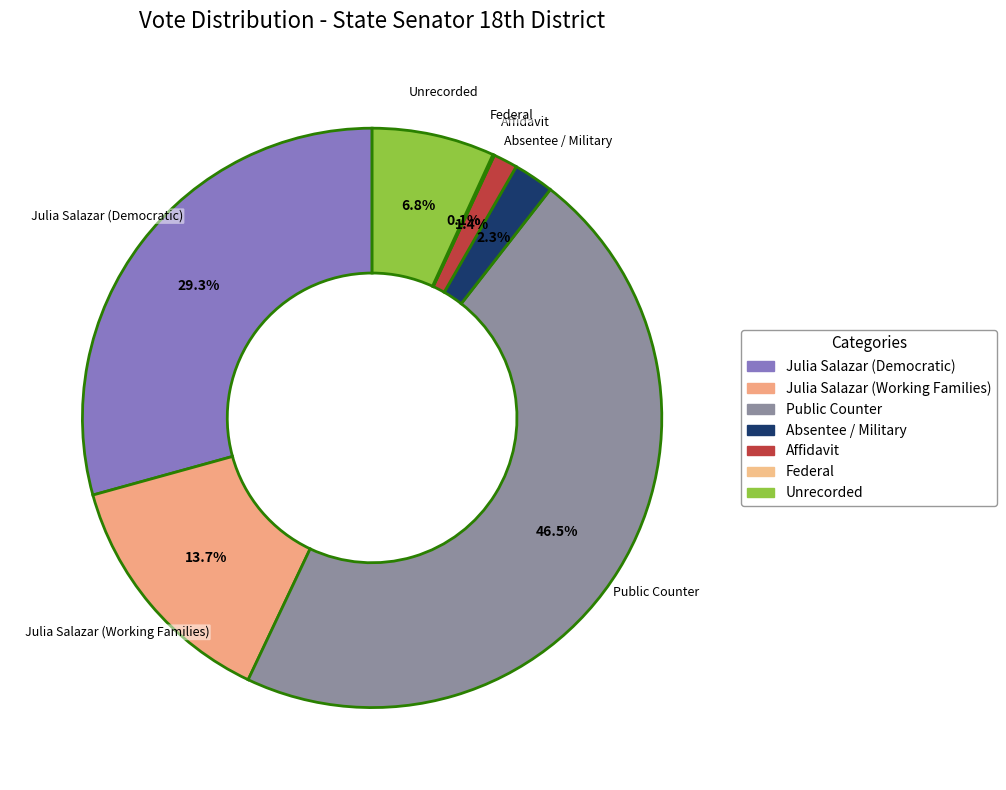

What is the largest slice in the pie chart?

Public Counter